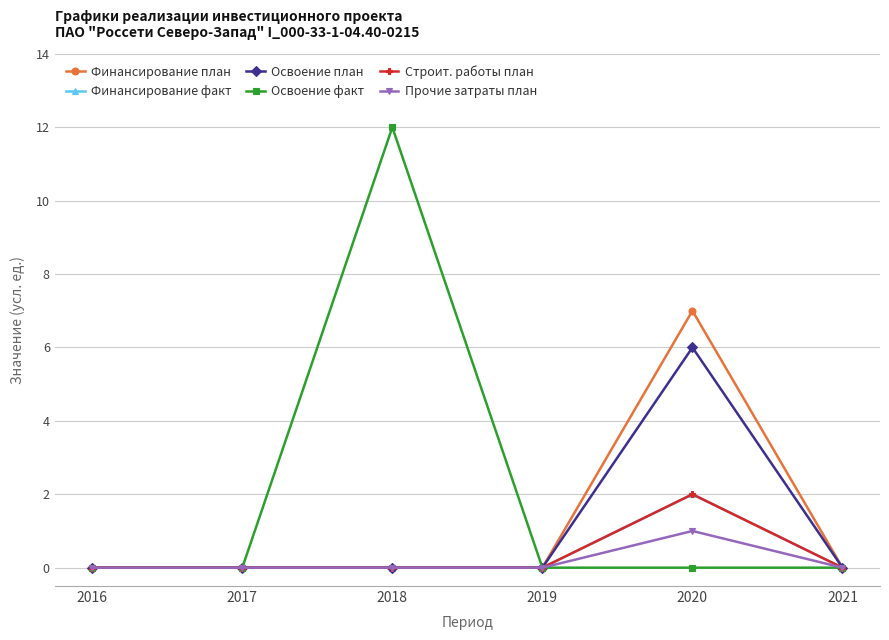

Reading left to right, transcribe all the data shown in this chart.

Финансирование план: 0	0	0	0	7	0
Финансирование факт: 0	0	0	0	2	0
Освоение план: 0	0	0	0	6	0
Освоение факт: 0	0	12	0	0	0
Строит. работы план: 0	0	0	0	2	0
Прочие затраты план: 0	0	0	0	1	0